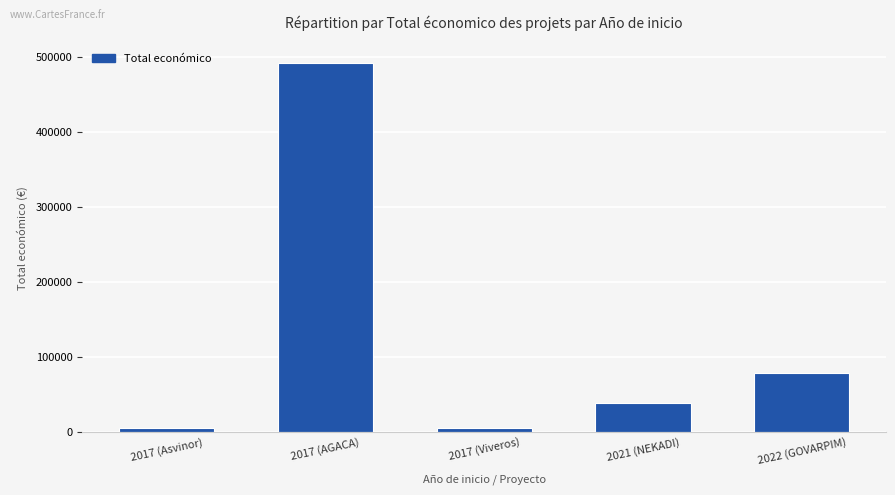

Where is the data nearest to the value 248671?

2022 (GOVARPIM)